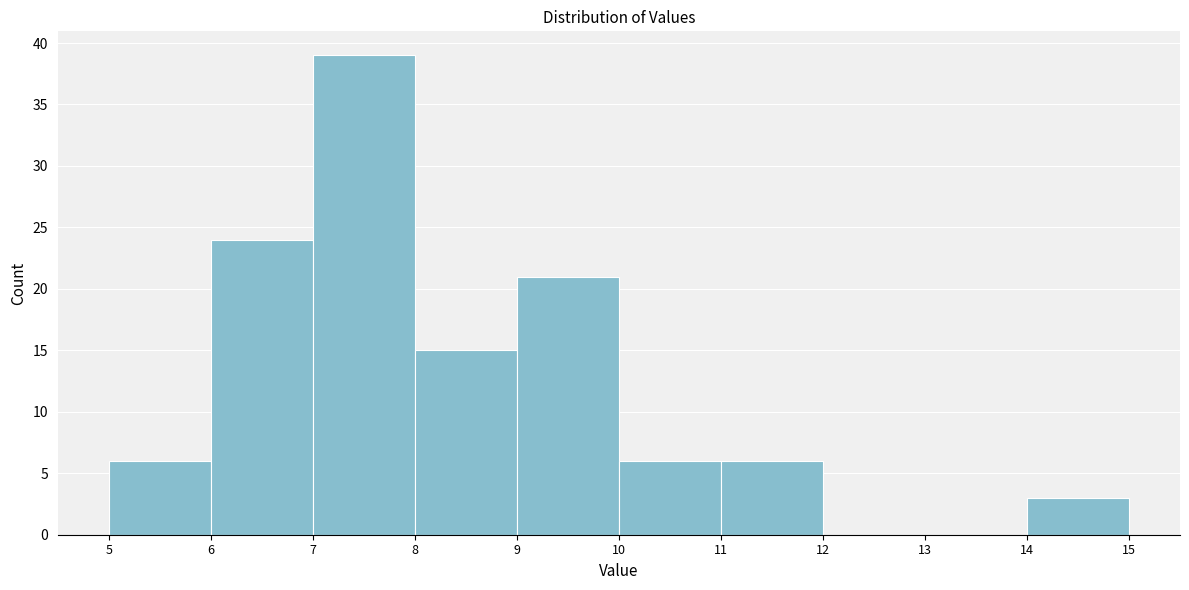

Reading left to right, list every bar in this chart as the range it spans on the x-axis followed by its height. The values are not printed on the chart, so give them approximately, as read against the axis.

5 to 6: 6
6 to 7: 24
7 to 8: 39
8 to 9: 15
9 to 10: 21
10 to 11: 6
11 to 12: 6
12 to 13: 0
13 to 14: 0
14 to 15: 3